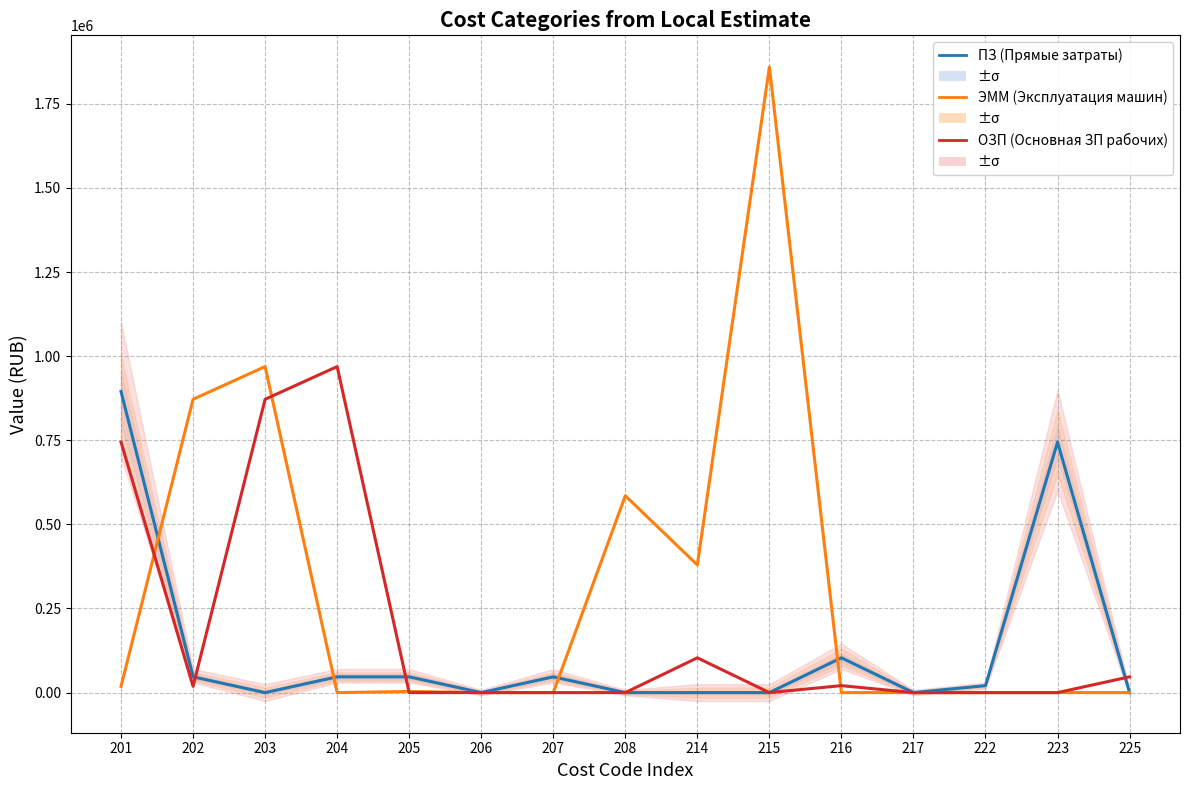

In ЭММ (Эксплуатация машин), how many points are higher than both neighbors (excluding endpoints)?

4